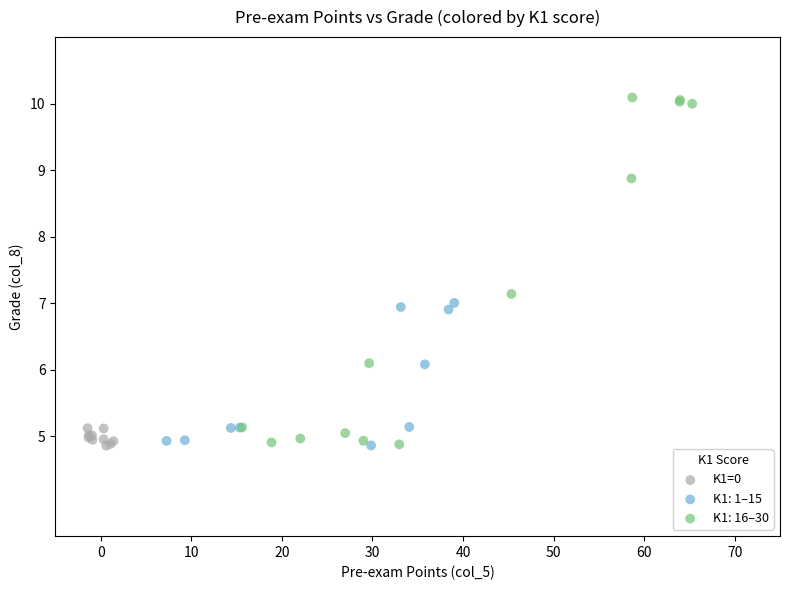

Which series has the largest Y range (max minus min)?

K1: 16–30